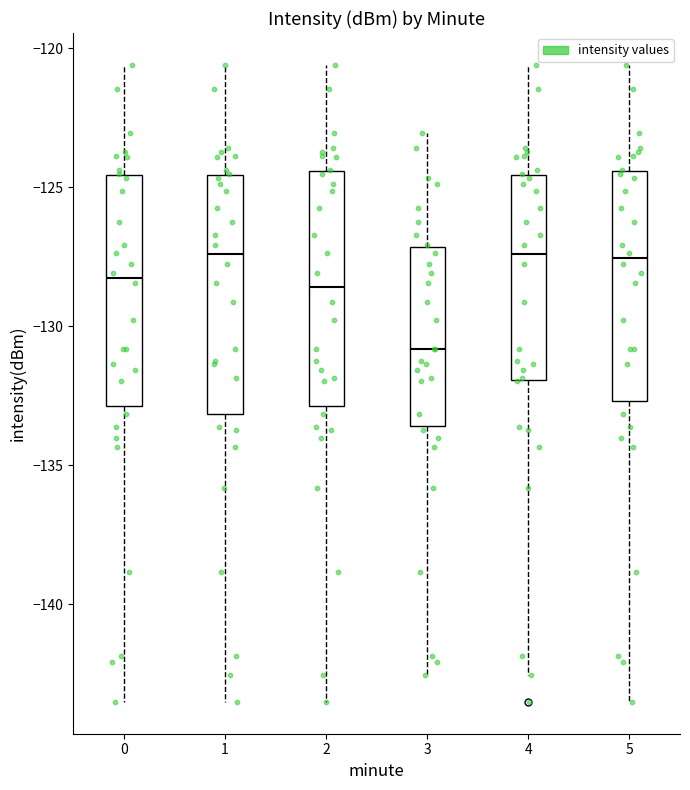

Where is the lower edge of the box at x = 3 on the y-axis? The values are not printed on the chart, so give them approximately, as read against the axis.

-133.5